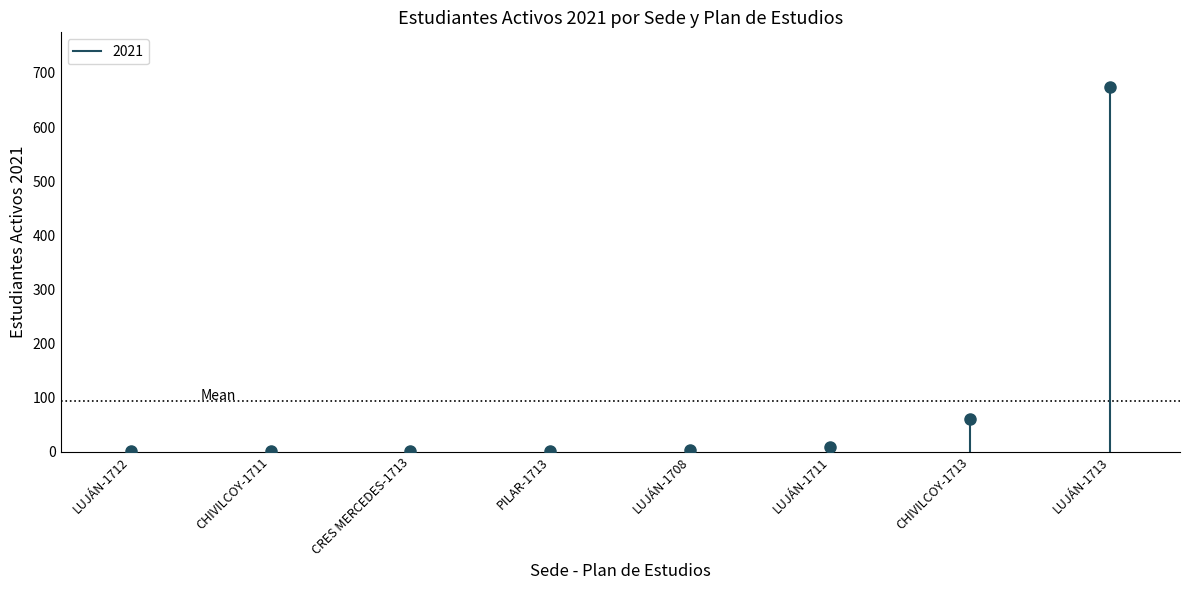

What is the difference between the maximum and minimum values?

673